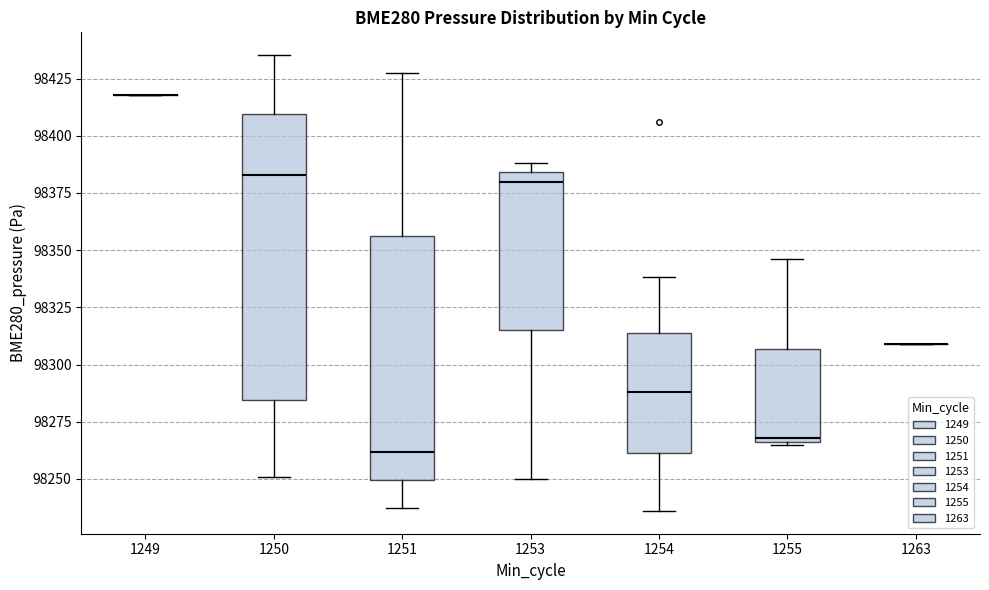

Reading left to right, transcribe this box plot: for each box, give where its median line is, the range the box spans, and where its two whiskers end, as read against the y-axis. The values are not printed on the chart, so give them approximately, as read against the axis.

1249: box collapsed to a line at 98420, whiskers 98420 to 98420
1250: median 98385, box 98285 to 98410, whiskers 98250 to 98435
1251: median 98260, box 98250 to 98355, whiskers 98235 to 98430
1253: median 98380, box 98315 to 98385, whiskers 98250 to 98390
1254: median 98290, box 98260 to 98315, whiskers 98235 to 98340
1255: median 98270, box 98265 to 98305, whiskers 98265 (just below the box's lower edge) to 98345
1263: box collapsed to a line at 98310, whiskers 98310 to 98310